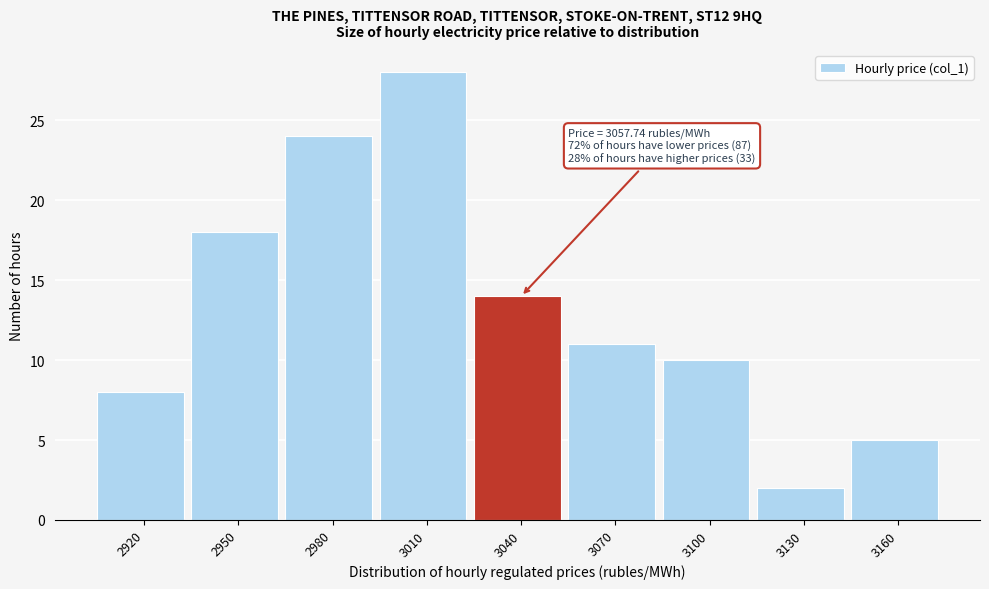

Reading right to left, extract all data points from this chart.

3160=5	3130=2	3100=10	3070=11	3040=14	3010=28	2980=24	2950=18	2920=8